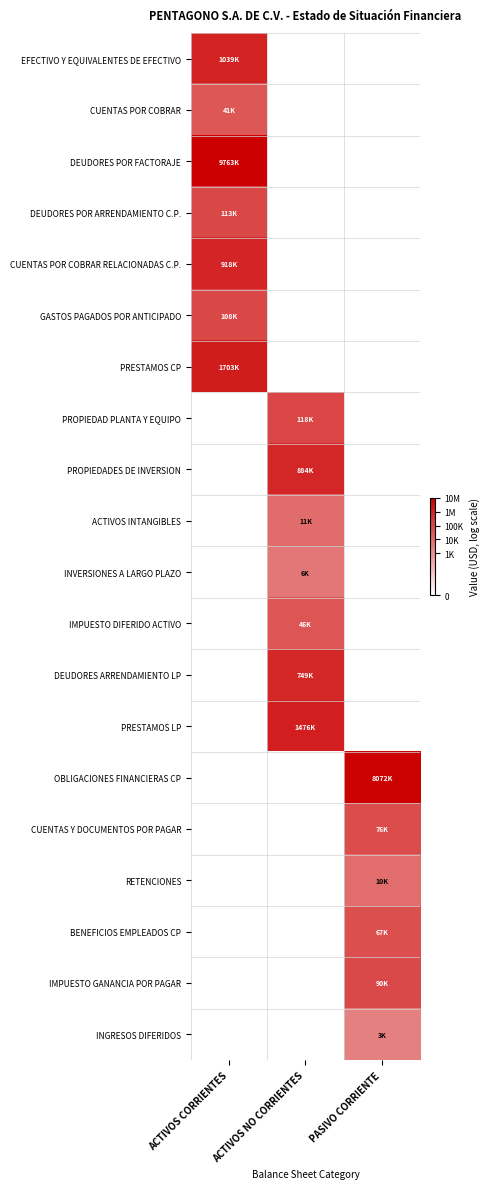

At which category is the sum across all series the highest?

ACTIVOS CORRIENTES